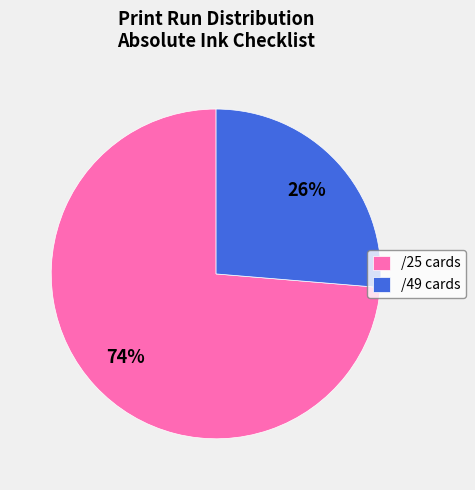

What percentage is the /49 cards slice, to the nearest percent?

26%